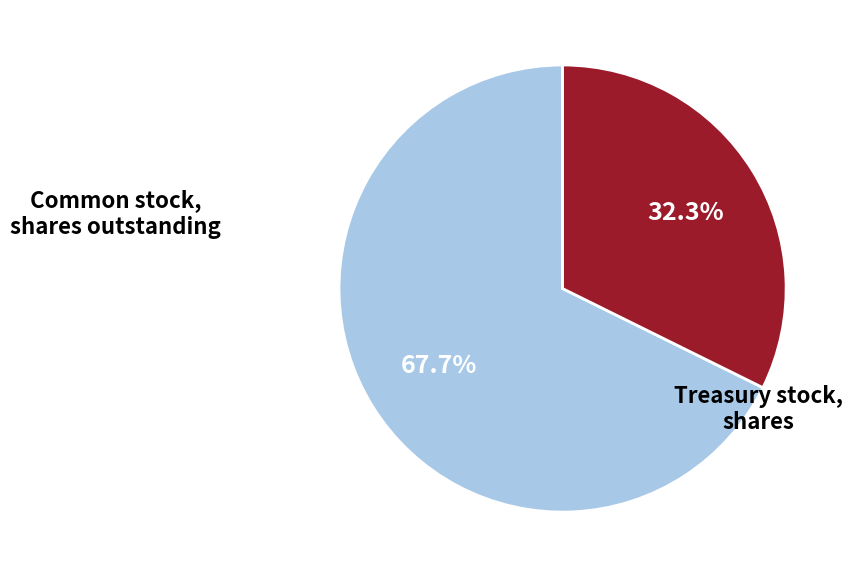

What is the total percentage of Common stock, shares outstanding and Treasury stock, shares?

100.0%